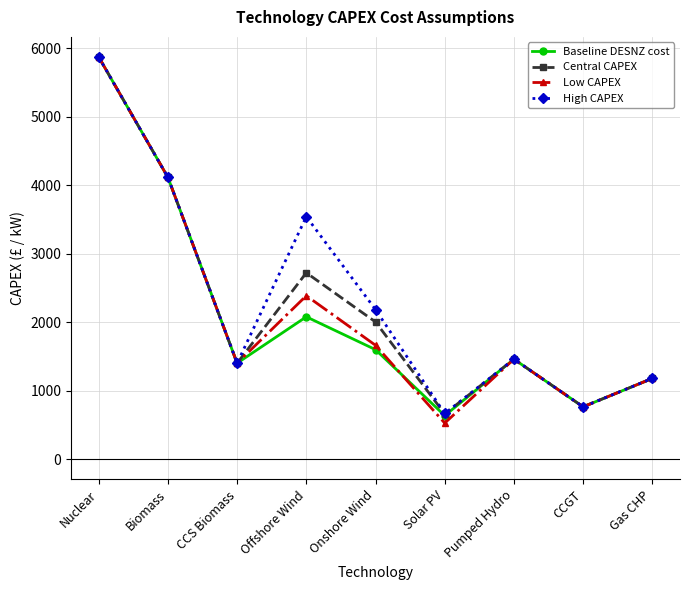

What is the difference between the second highest and minimum values in the High CAPEX series?

3445.2